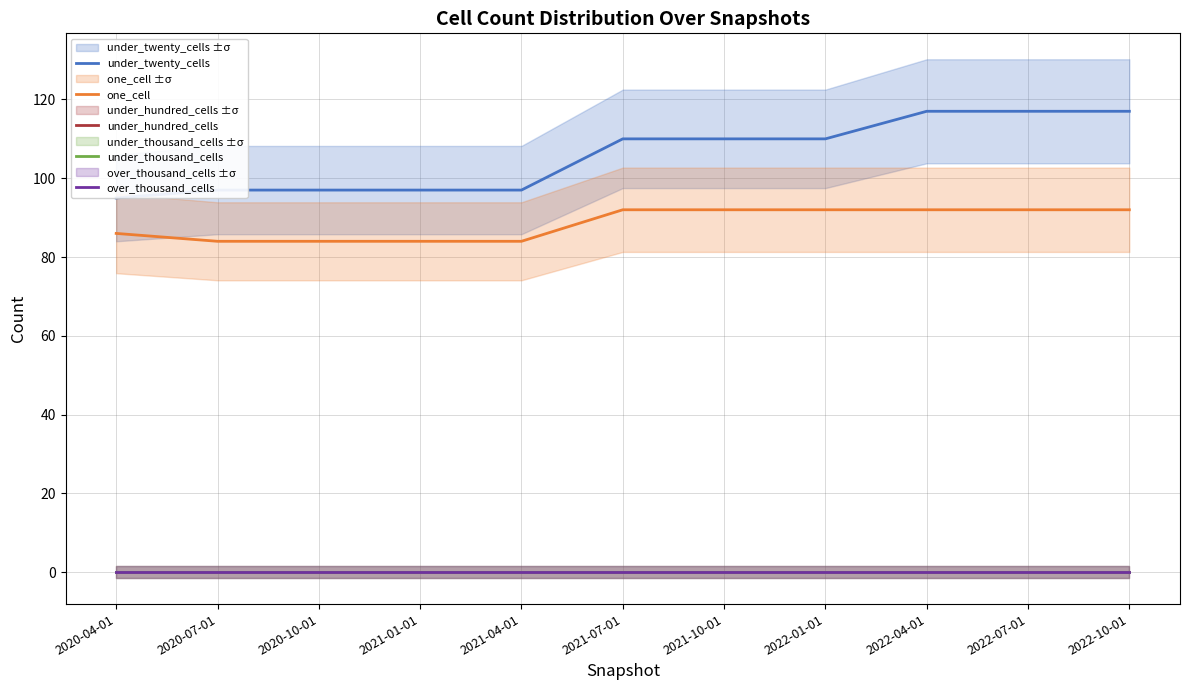

True or false: one_cell and under_twenty_cells cross at least once.

False